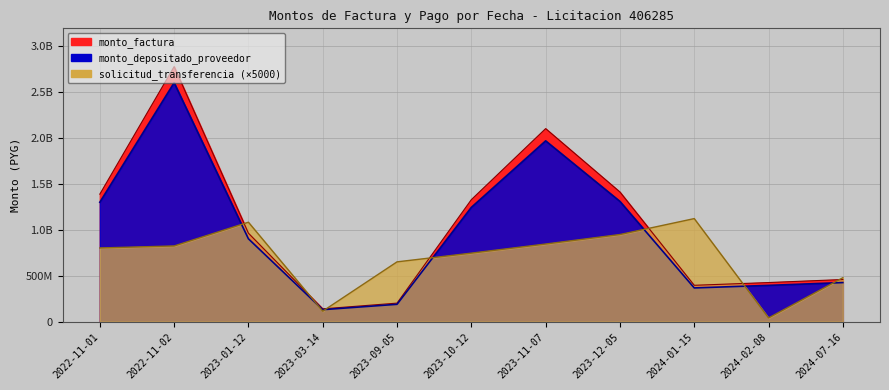

True or false: monto_factura and solicitud_transferencia cross at least once.

True